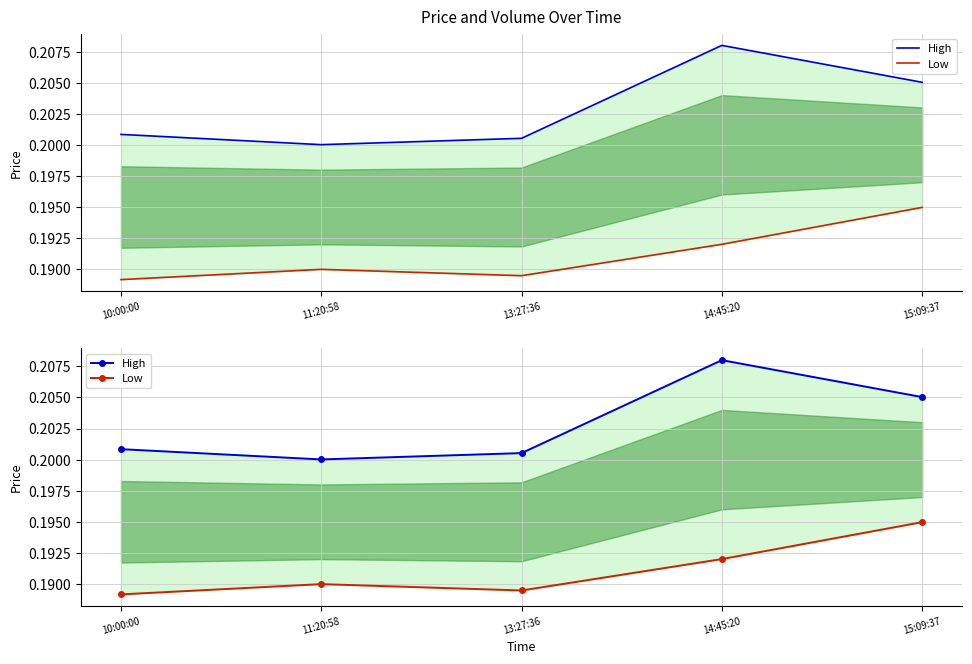

What are all the series names shown in the legend?

High, Low